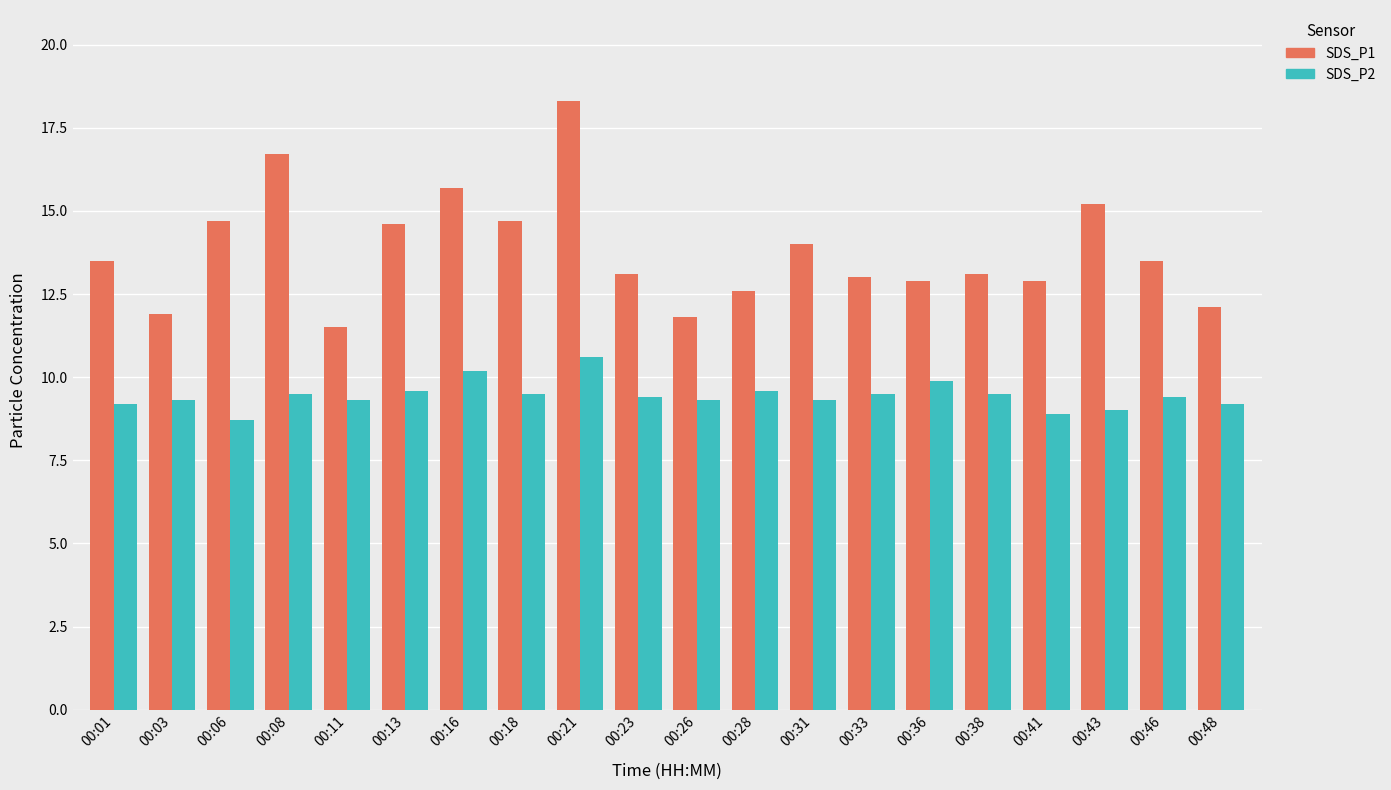

What are all the series names shown in the legend?

SDS_P1, SDS_P2